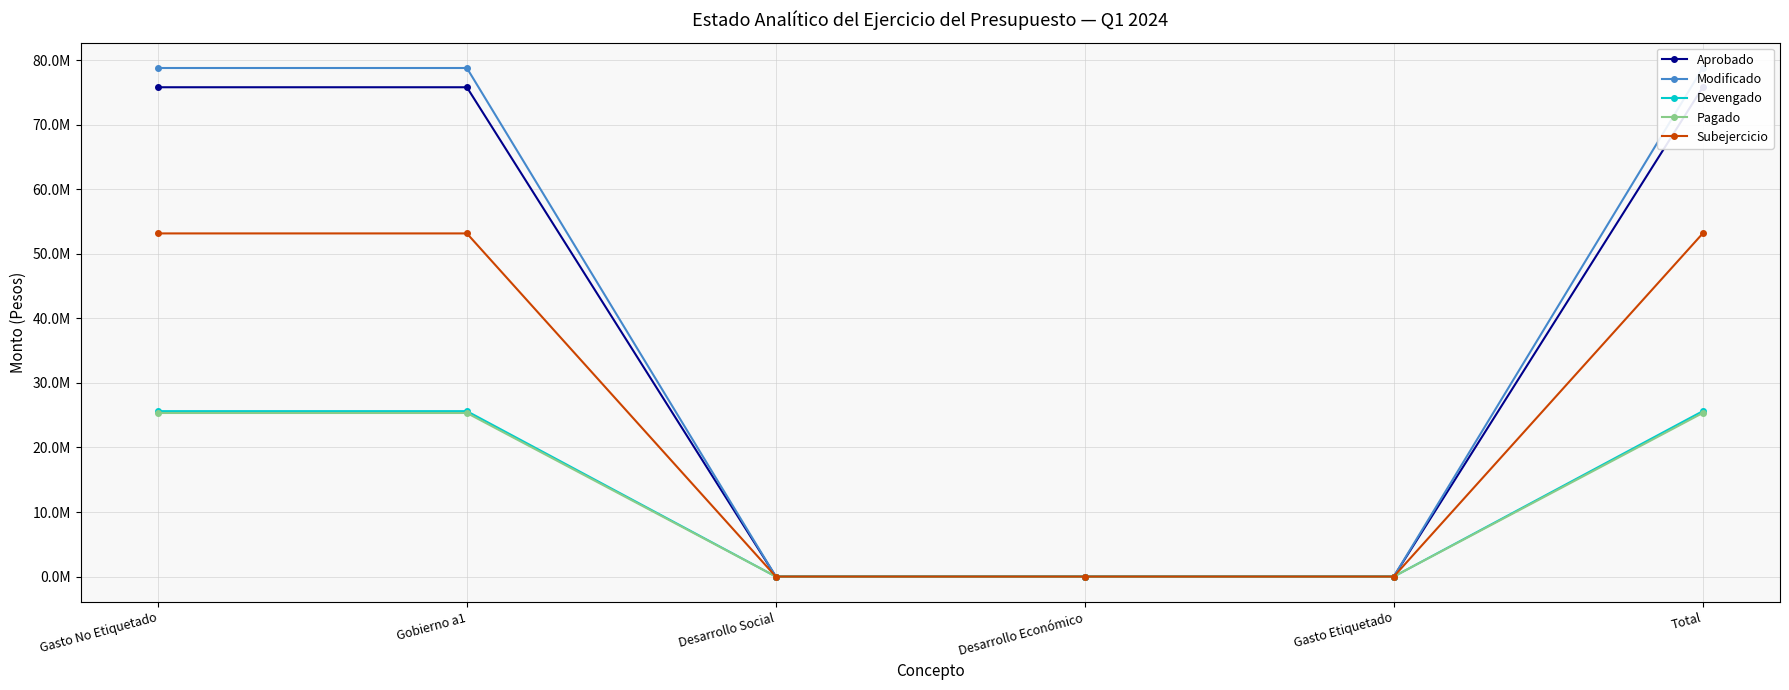

What is the value of the Modificado point at the 1st from the left?

78785769.4